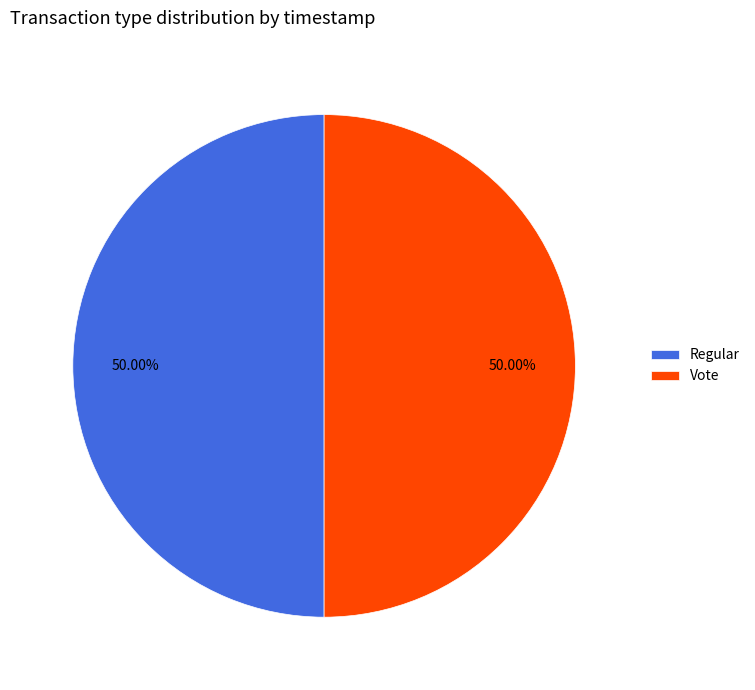

Approximately how many times larger is the value at Regular compared to Vote?

1.0